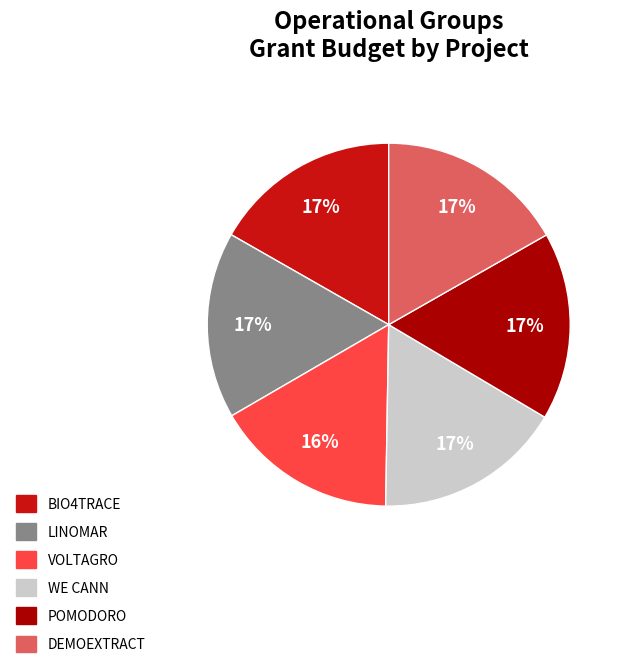

Is WE CANN the majority of the pie?

No